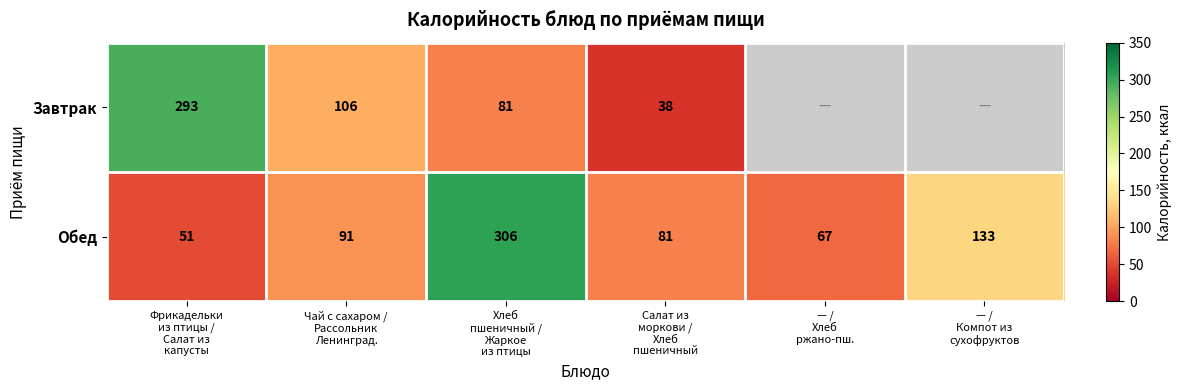

What is the average value of the Обед series?

122